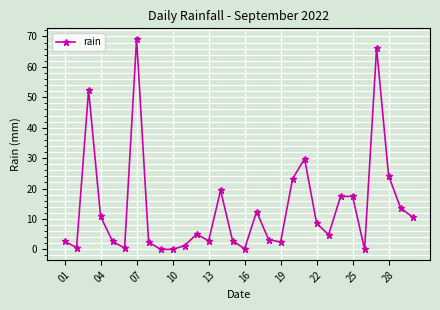

What is the maximum value shown in the chart?

69.2